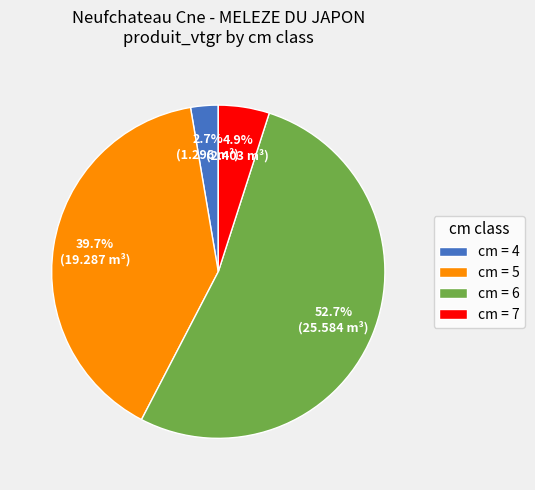

Which has a higher value, cm = 7 or cm = 6?

cm = 6